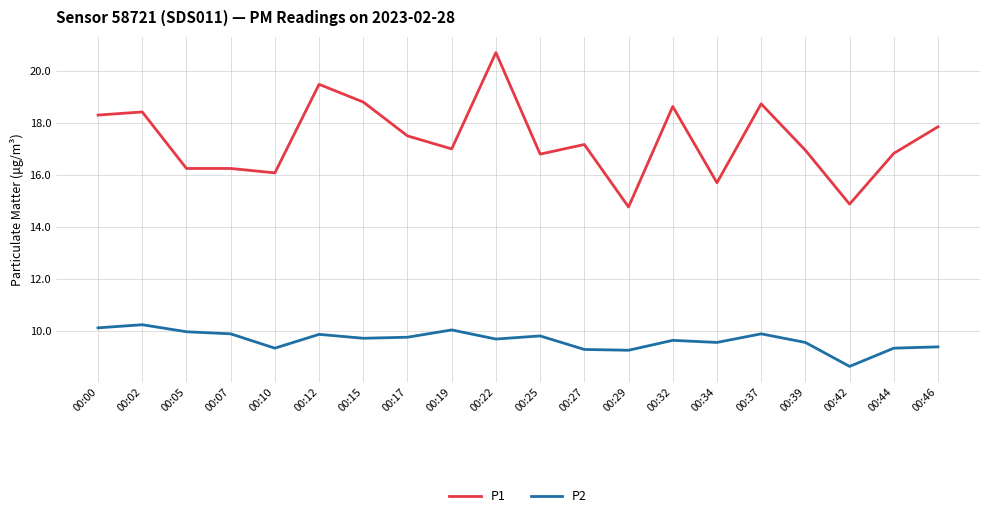

What are all the series names shown in the legend?

P1, P2